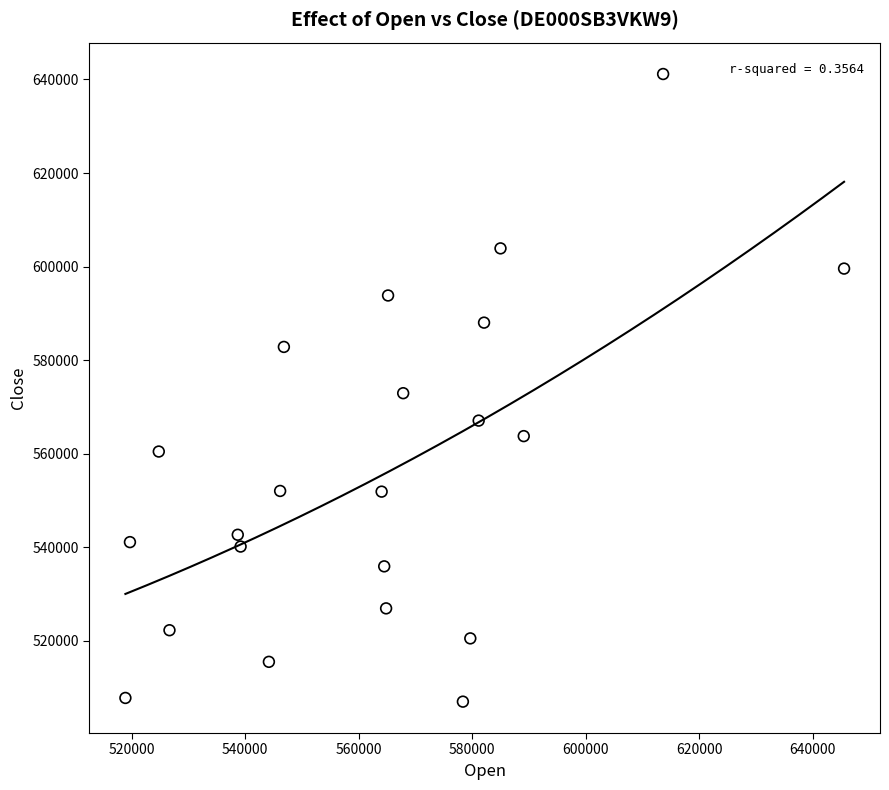

What is the range of X values (max minus min)?

126615